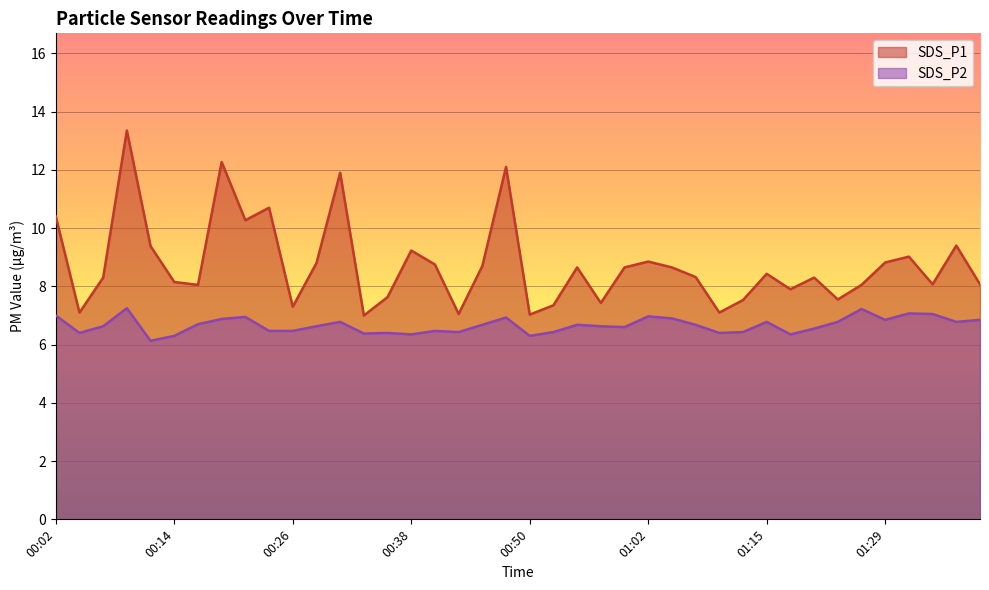

What is the spread (max minus min) of values at 01:15?

1.6